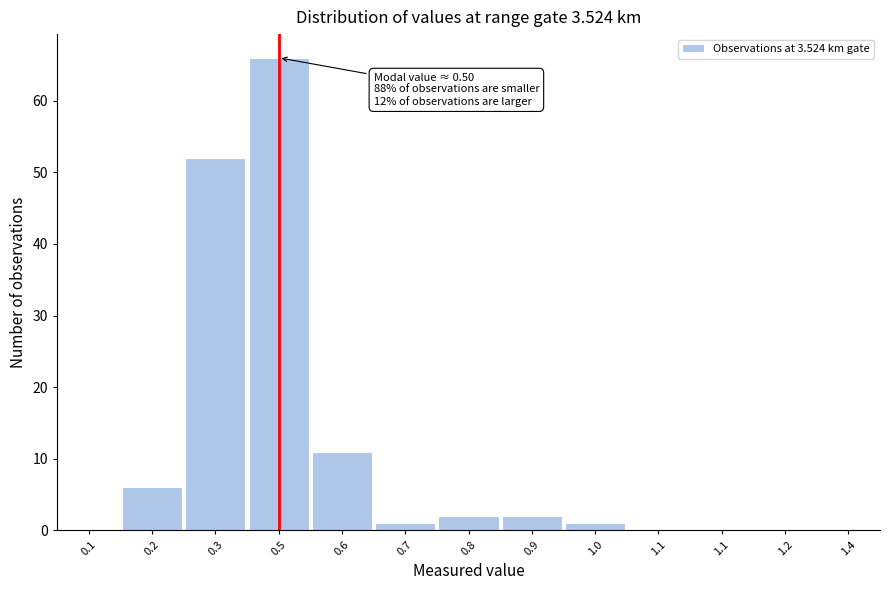

How many series are shown in this chart?

1